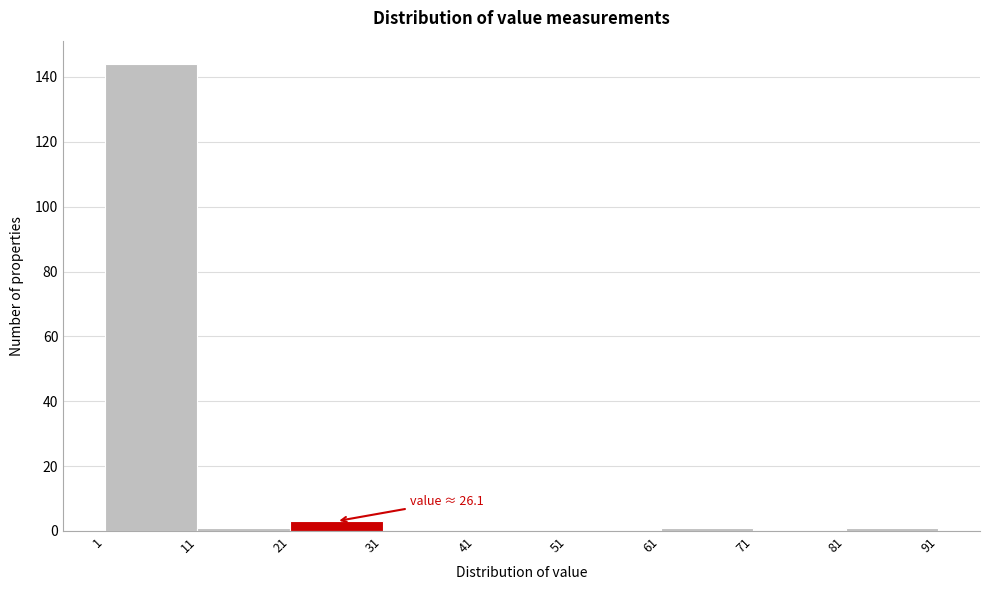

Which range on the x-axis has the tallest bar?

1 to 11